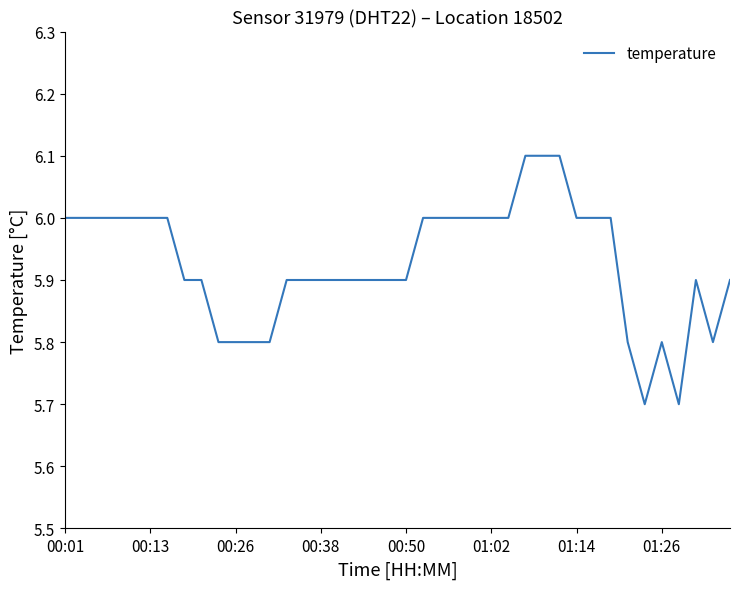

What is the difference between the maximum and minimum values?

0.4